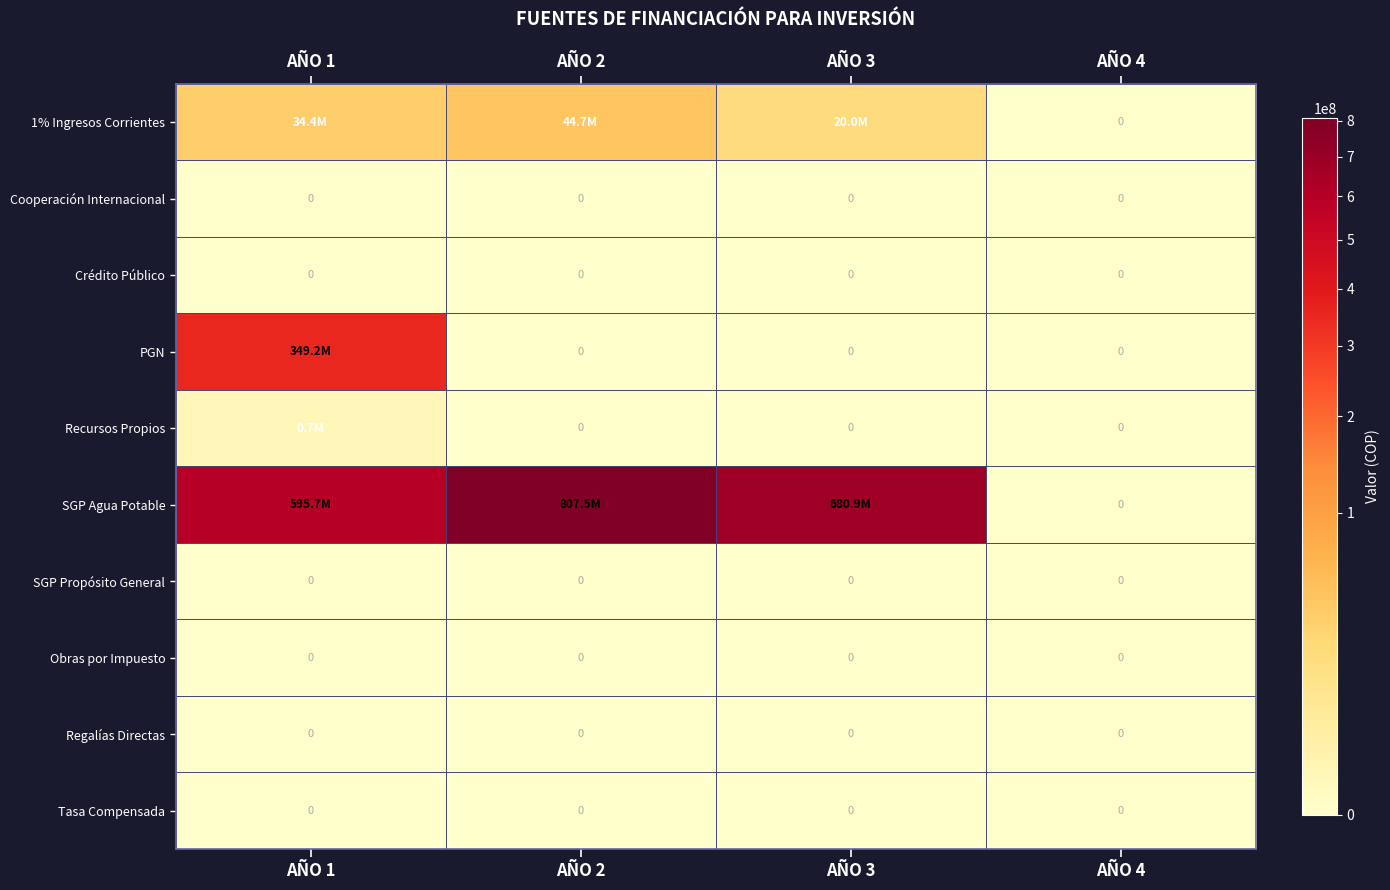

Which label corresponds to the smallest value in the chart?

AÑO 4